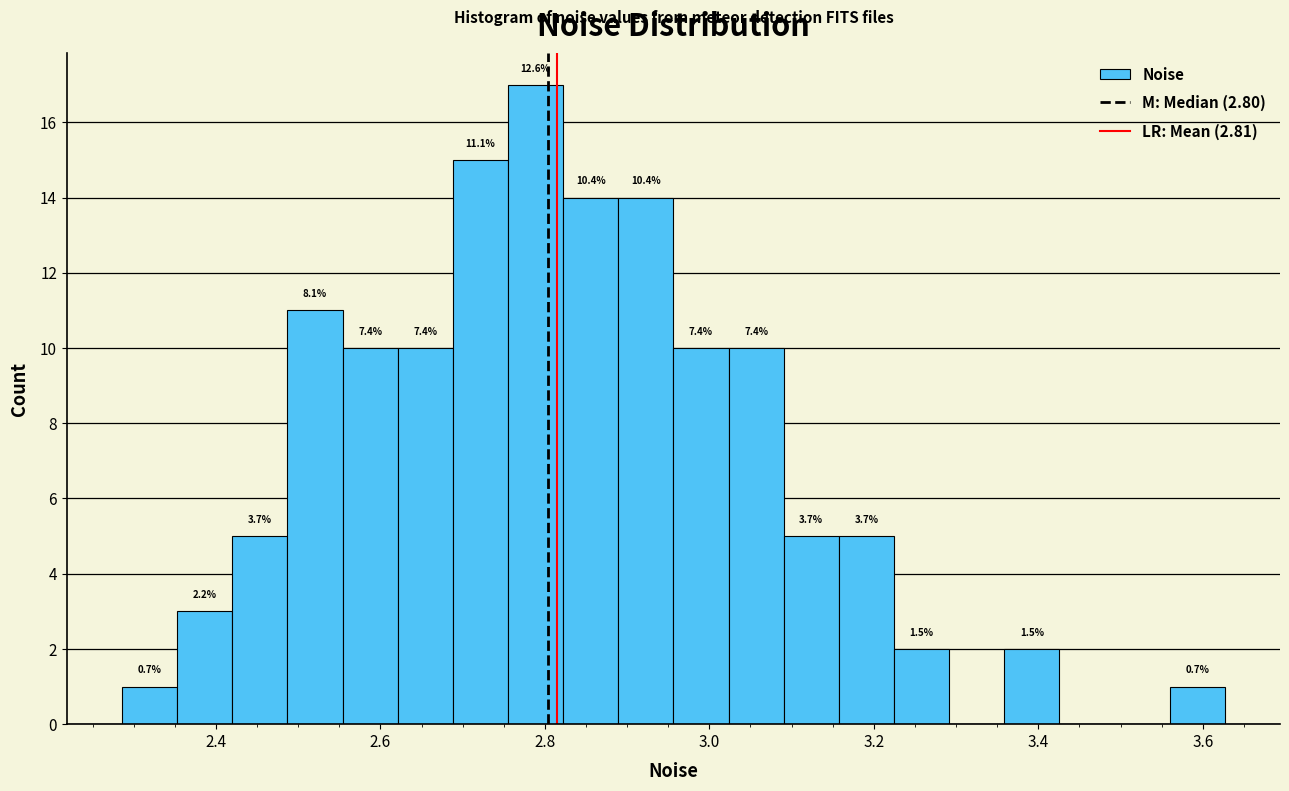

Around what value on the x-axis is the tallest bar? Give the approximate position of its centre, as read against the axis.

2.78